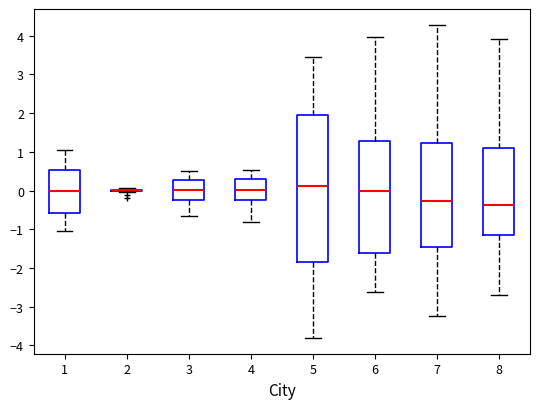

Reading left to right, transcribe this box plot: for each box, give where its median line is, the range the box spans, and where its two whiskers end, as read against the y-axis. The values are not printed on the chart, so give them approximately, as read against the axis.

1: median 0.0, box -0.6 to 0.5, whiskers -1.0 to 1.0
2: box collapsed to a line at 0.0, whiskers 0.0 to 0.1
3: median 0.0, box -0.2 to 0.3, whiskers -0.7 to 0.5
4: median 0.0, box -0.3 to 0.3, whiskers -0.8 to 0.5
5: median 0.1, box -1.8 to 2.0, whiskers -3.8 to 3.5
6: median 0.0, box -1.6 to 1.3, whiskers -2.6 to 4.0
7: median -0.3, box -1.4 to 1.2, whiskers -3.2 to 4.3
8: median -0.4, box -1.2 to 1.1, whiskers -2.7 to 3.9